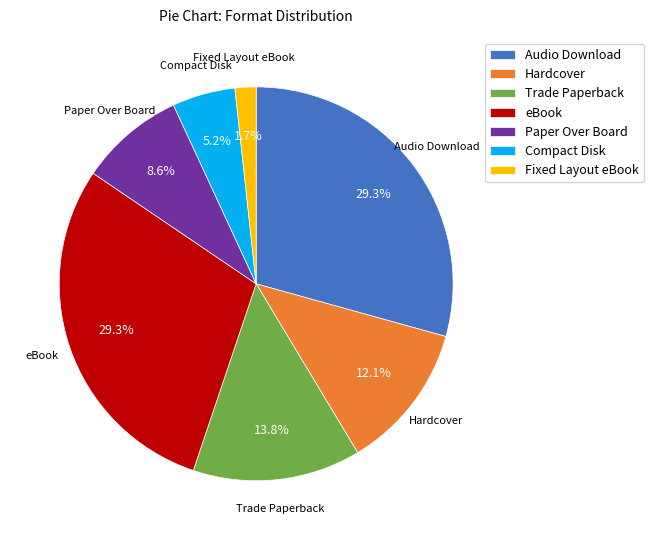

To the nearest percent, what is the difference between the Compact Disk and Paper Over Board slice percentages?

3%